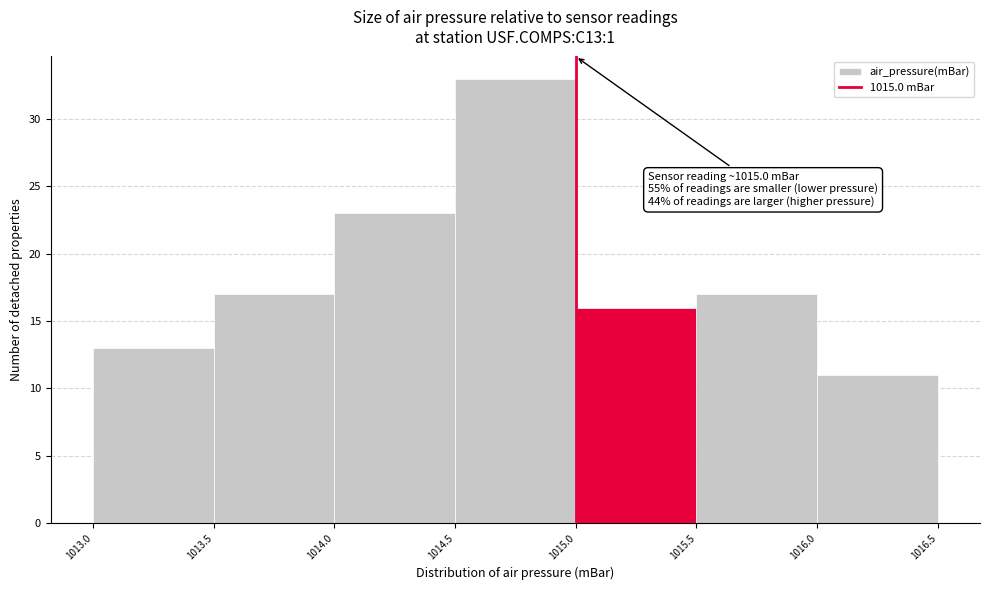

Which range on the x-axis has the tallest bar?

1014.5 to 1015.0